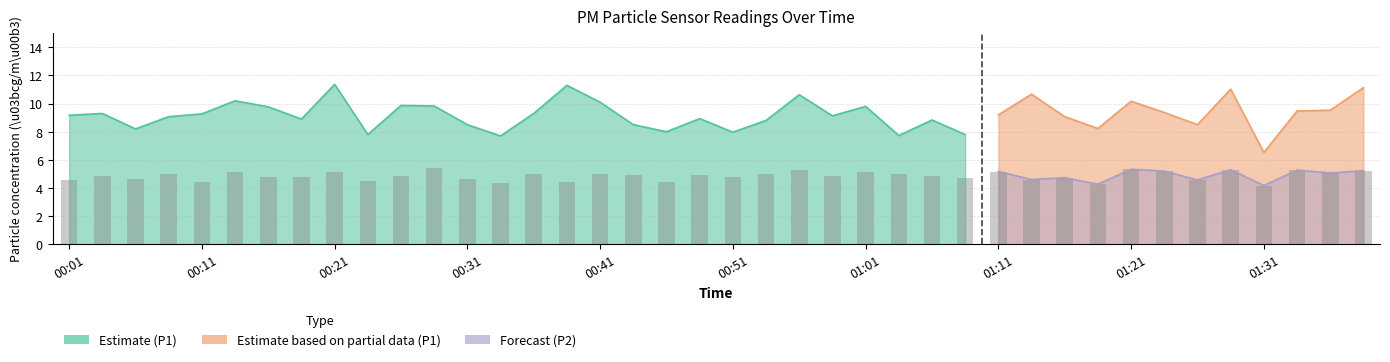

What is the sum of the values at 00:01 and 18?

9.0